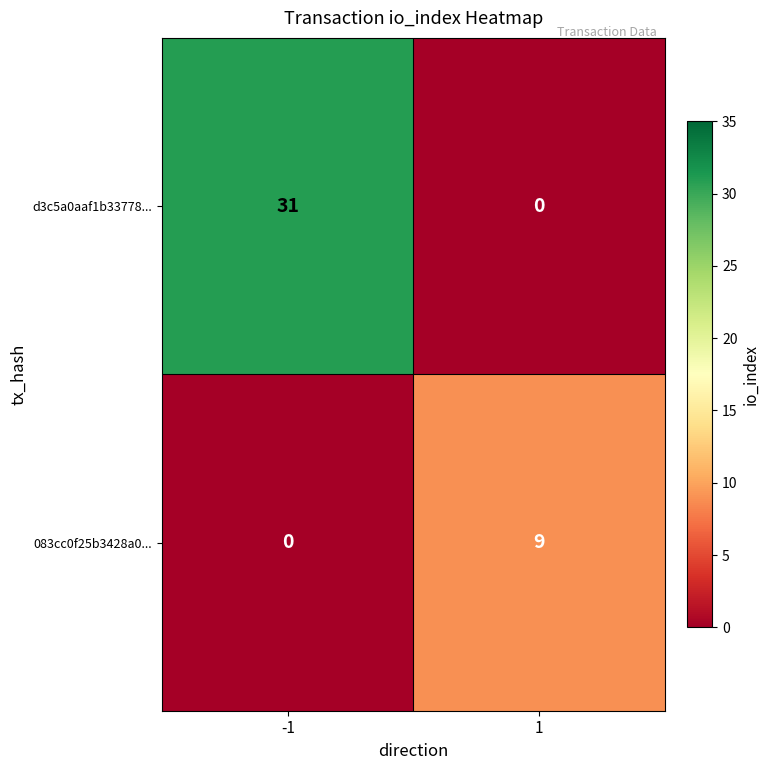

Rank the series by their maximum value, from lowest to highest.

083cc0f25b3428a0..., d3c5a0aaf1b33778...